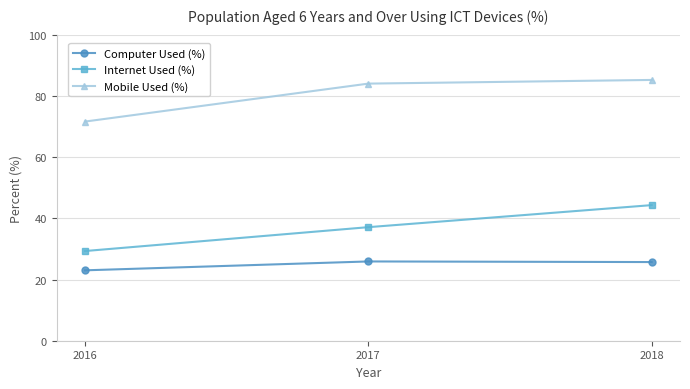

What is the minimum value for Mobile Used (%)?

71.6